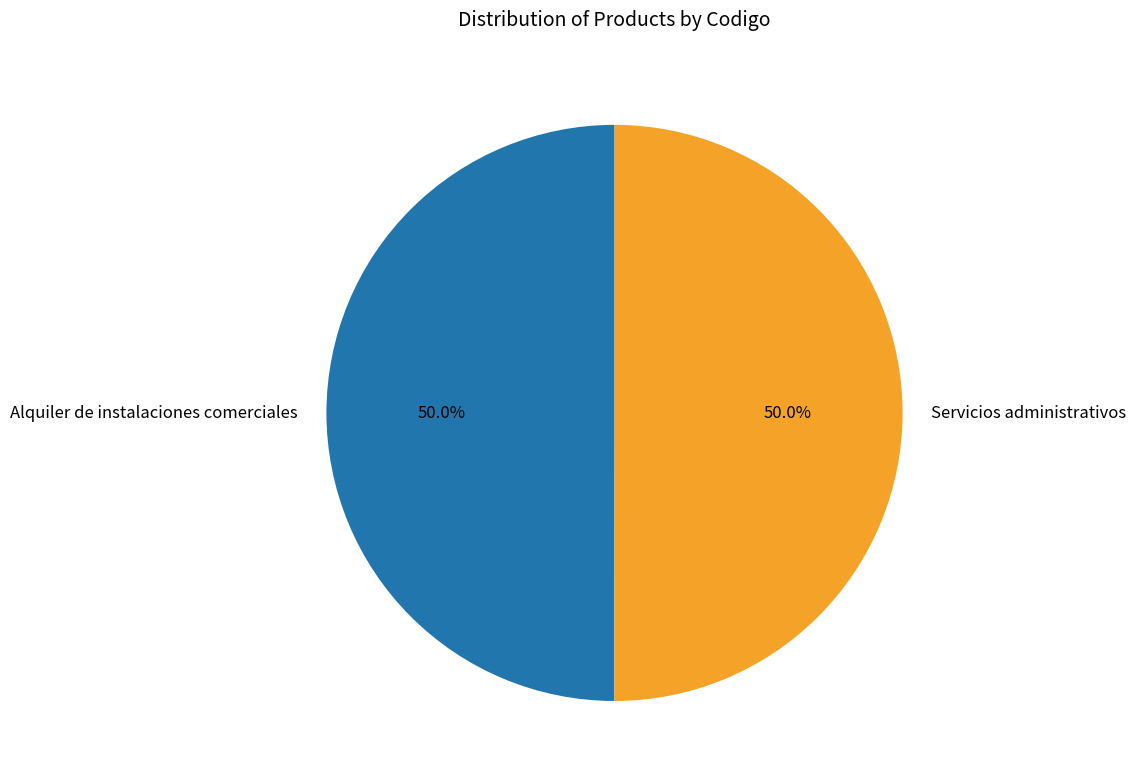

What portion of the pie excludes Servicios administrativos?

50.0%